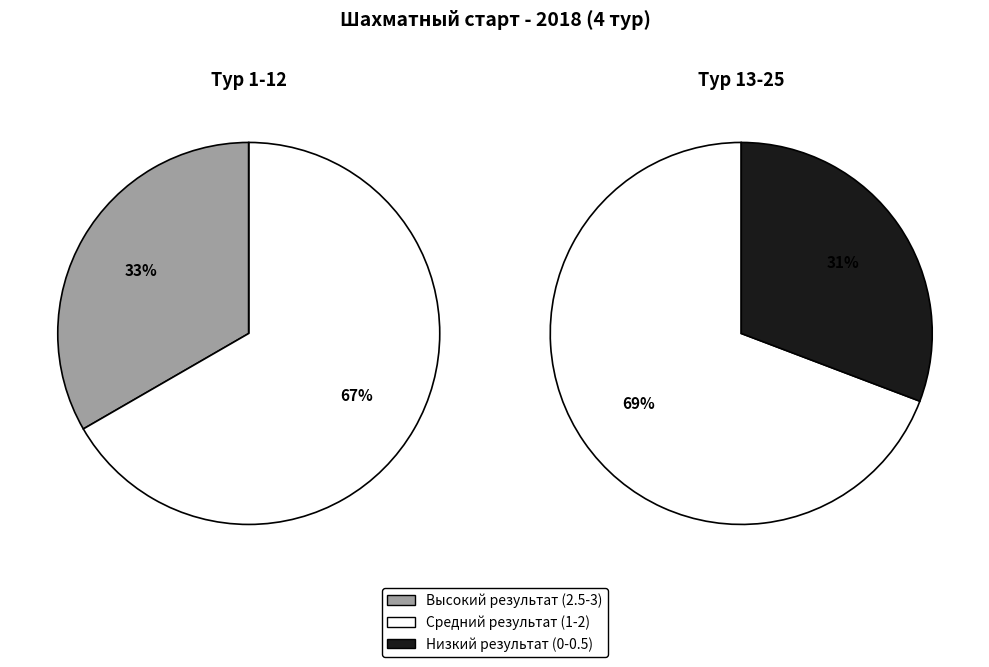

Is Воронова Анна the majority of the pie?

No